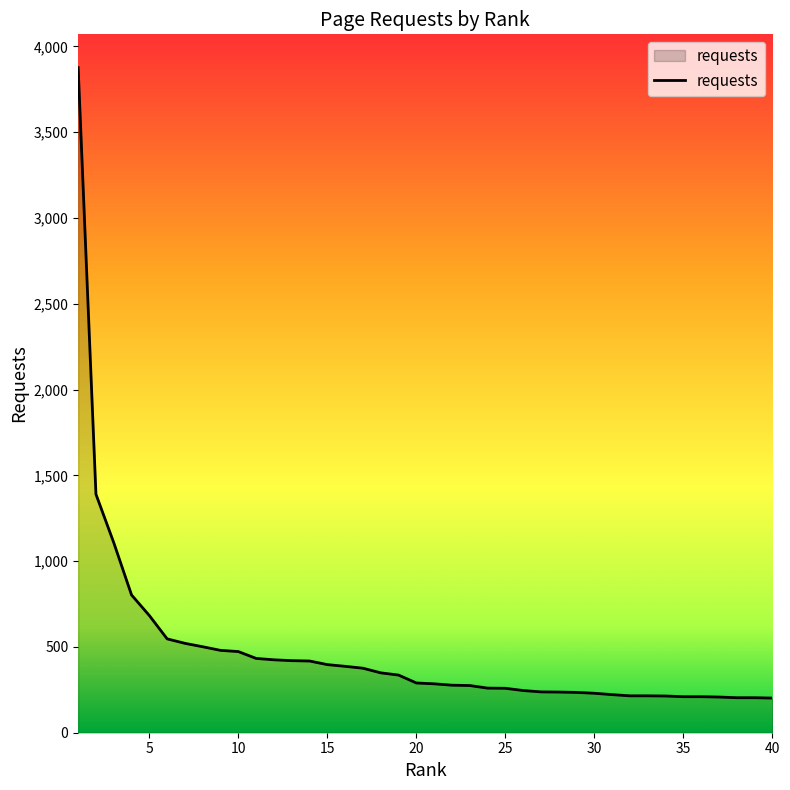

What is the difference between the maximum and minimum values?

3675